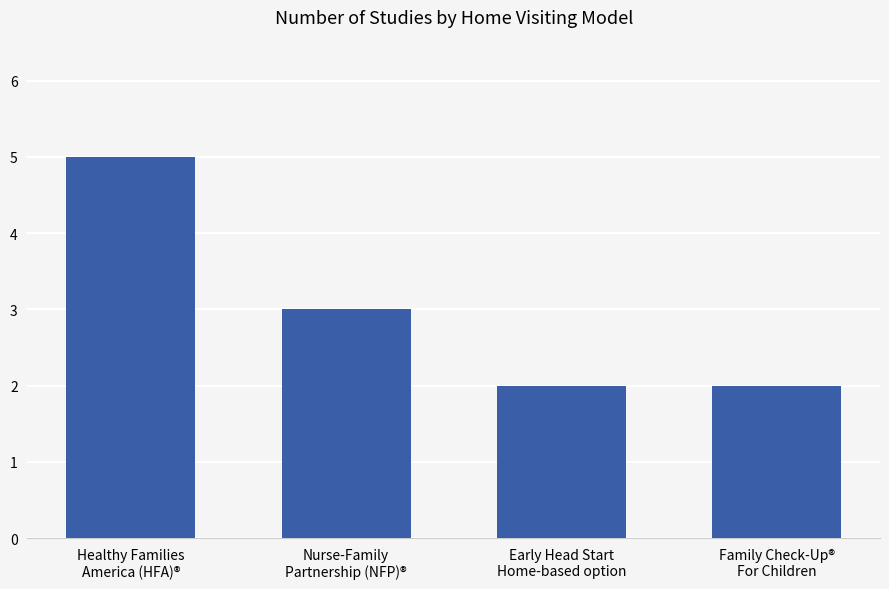

Is it true that the value at Early Head Start
Home-based option is 1?

False